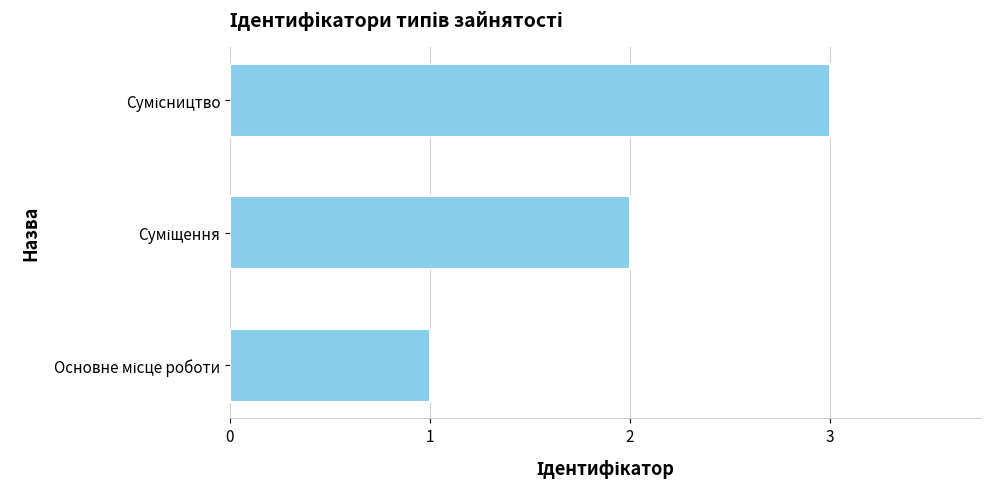

How many categories are shown in the chart?

3